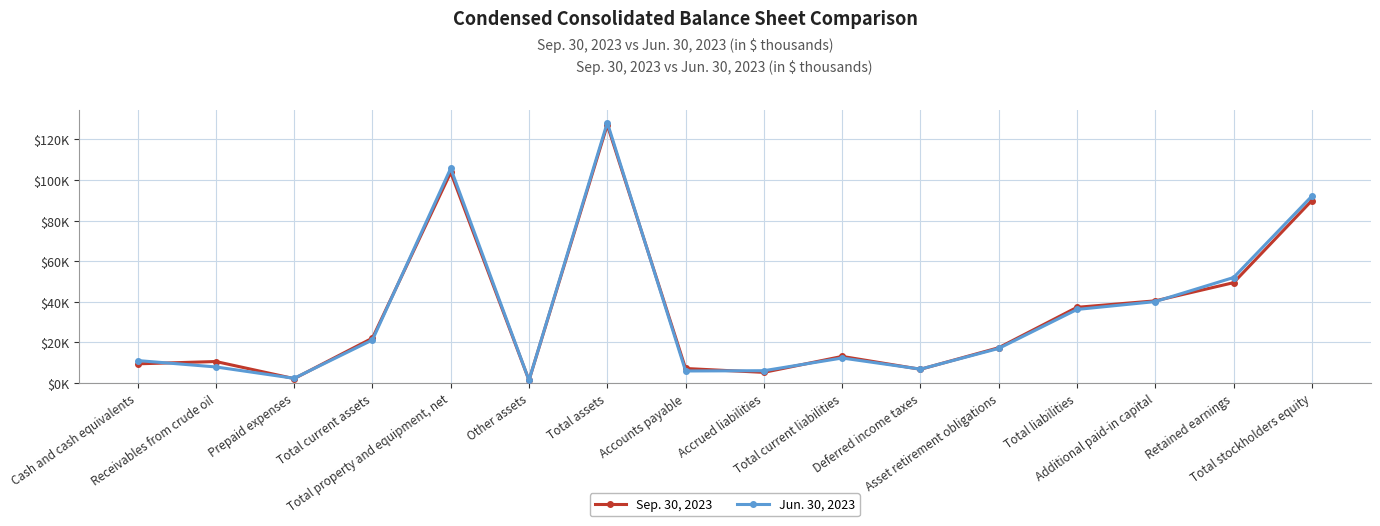

Read the Sep. 30, 2023 value at Total current liabilities.

13074